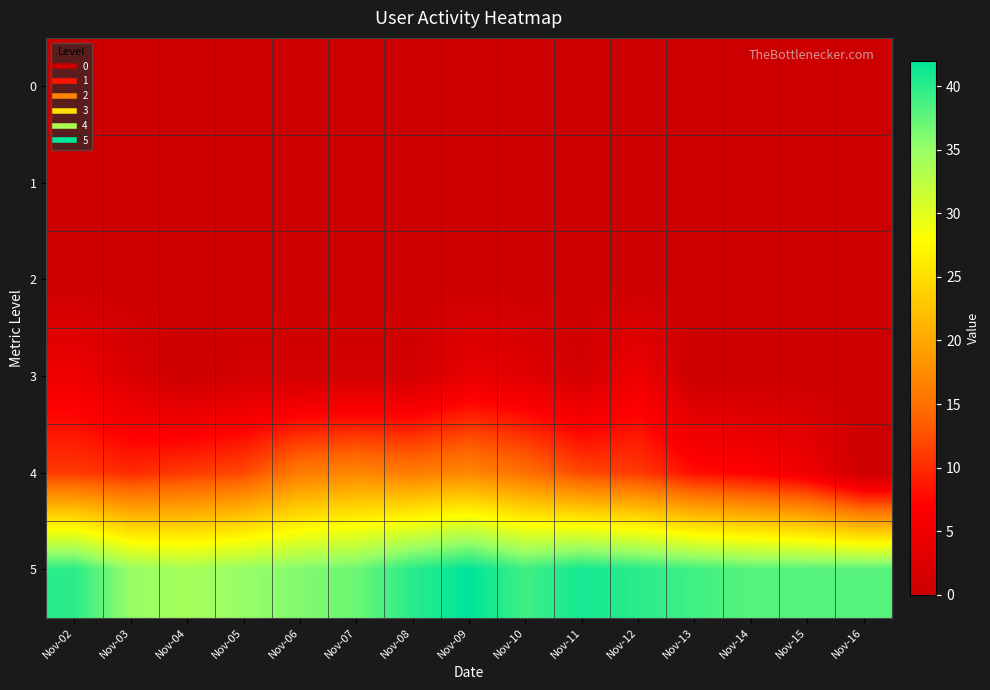

Reading left to right, transcribe all the data shown in this chart.

0: Nov-02=0	Nov-03=0	Nov-04=0	Nov-05=0	Nov-06=0	Nov-07=0	Nov-08=0	Nov-09=0	Nov-10=0	Nov-11=0	Nov-12=0	Nov-13=0	Nov-14=0	Nov-15=0	Nov-16=0
1: Nov-02=0	Nov-03=0	Nov-04=0	Nov-05=0	Nov-06=0	Nov-07=0	Nov-08=0	Nov-09=0	Nov-10=0	Nov-11=0	Nov-12=0	Nov-13=0	Nov-14=0	Nov-15=0	Nov-16=0
2: Nov-02=0	Nov-03=0	Nov-04=0	Nov-05=0	Nov-06=0	Nov-07=0	Nov-08=0	Nov-09=0	Nov-10=0	Nov-11=0	Nov-12=0	Nov-13=0	Nov-14=0	Nov-15=0	Nov-16=0
3: Nov-02=5	Nov-03=2	Nov-04=0	Nov-05=1	Nov-06=1	Nov-07=1	Nov-08=1	Nov-09=4	Nov-10=3	Nov-11=1	Nov-12=5	Nov-13=0	Nov-14=0	Nov-15=0	Nov-16=0
4: Nov-02=11	Nov-03=10	Nov-04=11	Nov-05=12	Nov-06=16	Nov-07=17	Nov-08=16	Nov-09=17	Nov-10=15	Nov-11=12	Nov-12=11	Nov-13=8	Nov-14=7	Nov-15=5	Nov-16=0
5: Nov-02=40	Nov-03=35	Nov-04=34	Nov-05=35	Nov-06=36	Nov-07=37	Nov-08=40	Nov-09=42	Nov-10=39	Nov-11=41	Nov-12=40	Nov-13=39	Nov-14=38	Nov-15=38	Nov-16=38